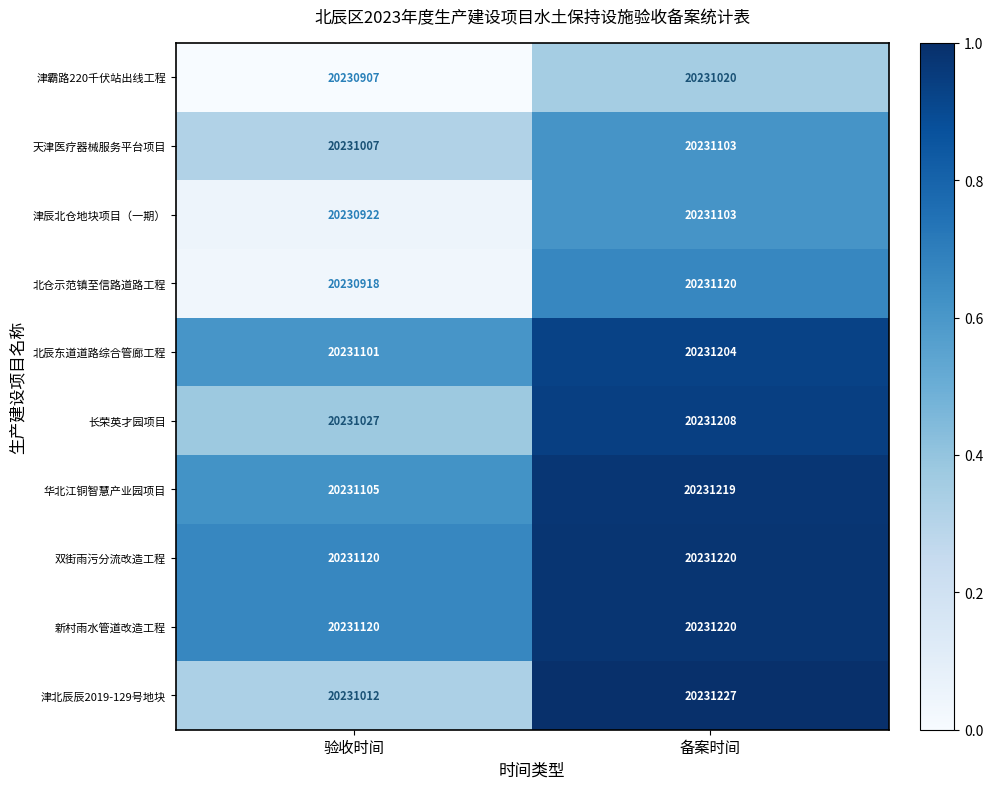

Is the value of 北仓示范镇至信路道路工程 at 验收时间 greater than the value of 津辰北仓地块项目（一期） at 验收时间?

No